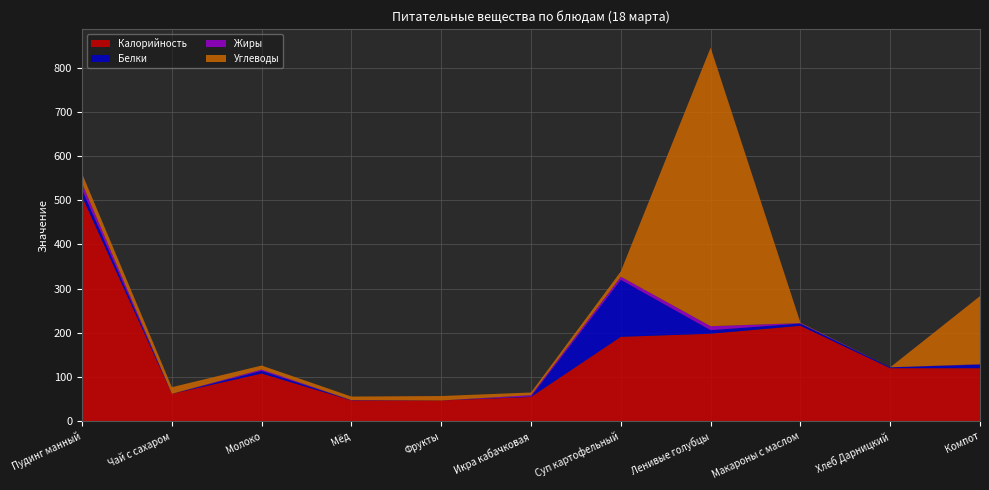

Reading right to left, extract all data points from this chart.

Калорийность: 120.0	120.0	216.0	198.0	191.0	55.0	47.0	47.0	108.0	62.0	508.0
Белки: 8.0	2.0	5.0	8.0	129.0	1.0	0.0	0.4	6.0	0.0	16.0
Жиры: 1.0	0.0	1.0	9.0	7.0	3.0	0.0	0.4	3.0	0.0	14.0
Углеводы: 154.0	0.0	1.0	630.0	12.0	6.0	10.0	8.0	9.0	15.0	22.0